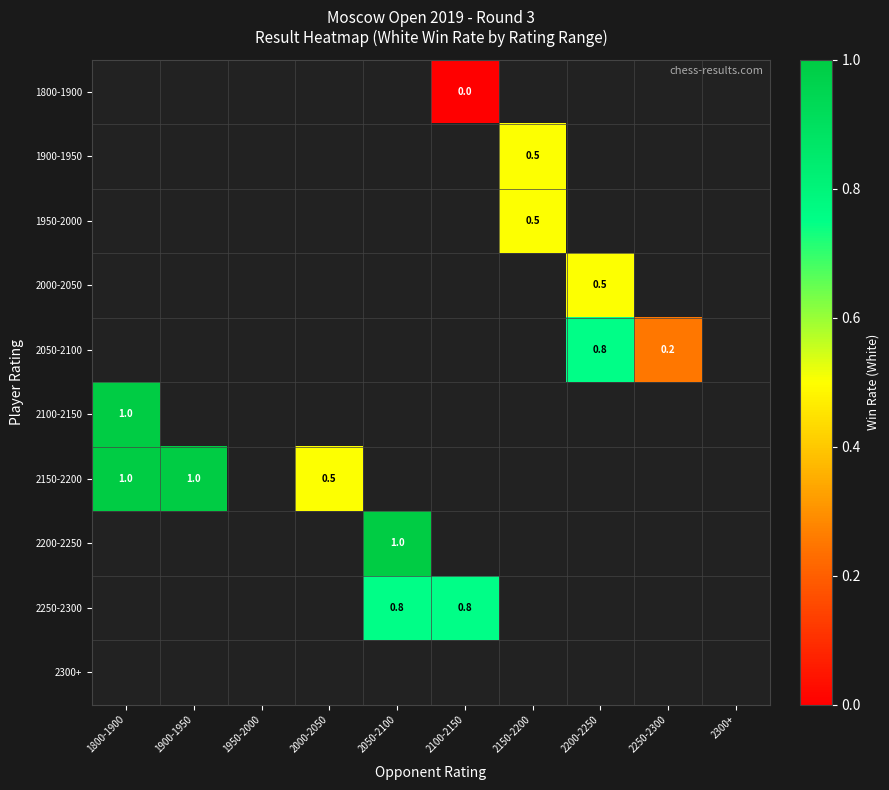

Which has a higher value, 2100-2150 or 1800-1900?

1800-1900